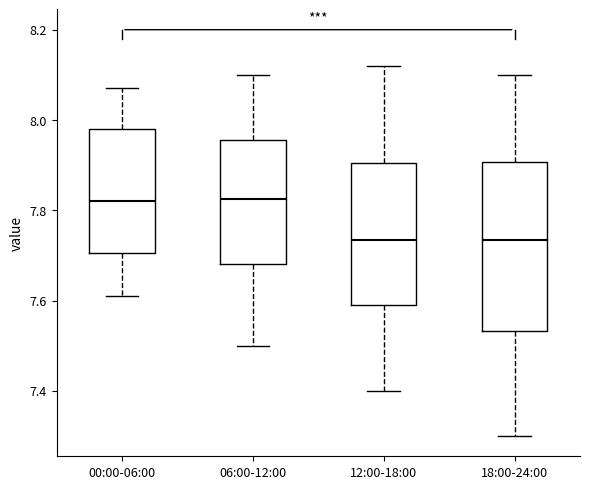

Which box is the tallest, from its lower edge to its upper edge?

18:00-24:00